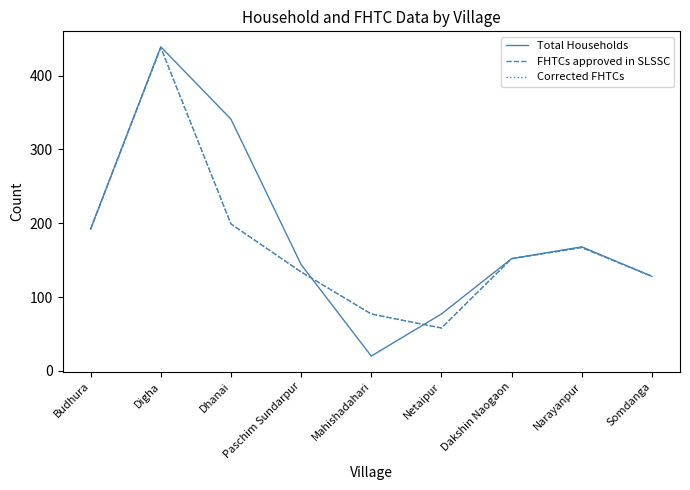

Is this an area chart (filled region under the line)?

No